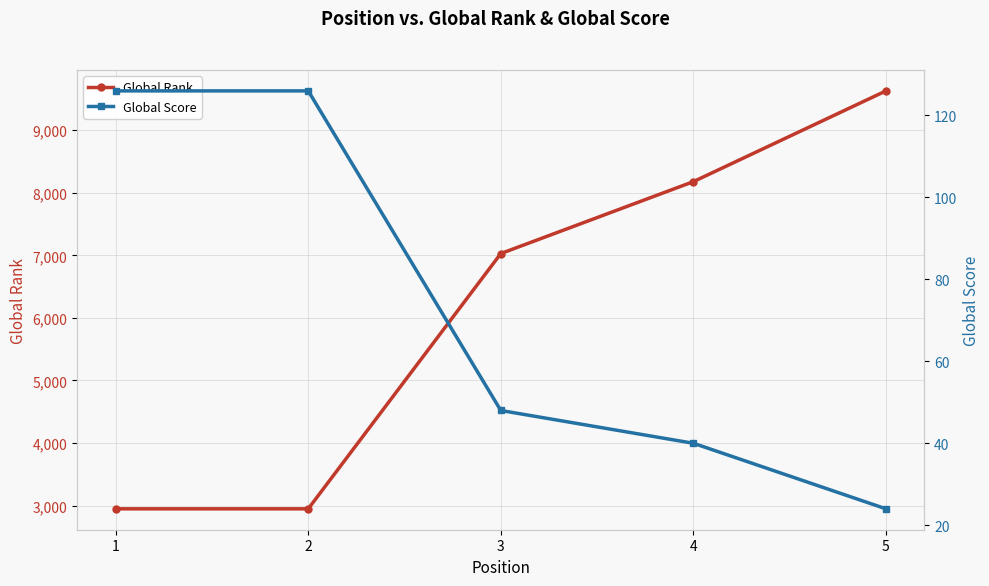

Between 2 and 5, which series saw the biggest shift?

Global Rank